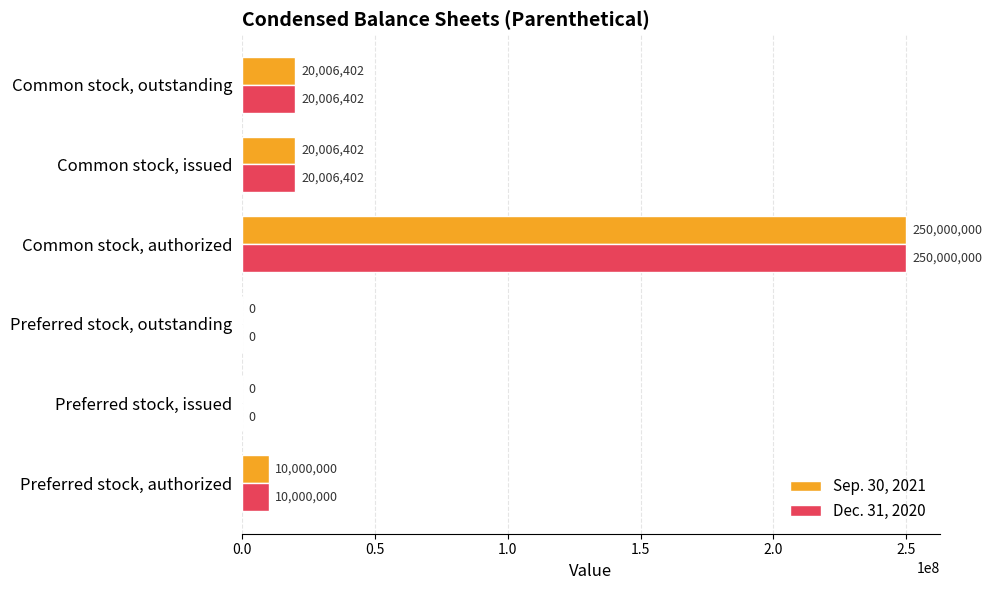

What is the sum of all Dec. 31, 2020 values?

300012804